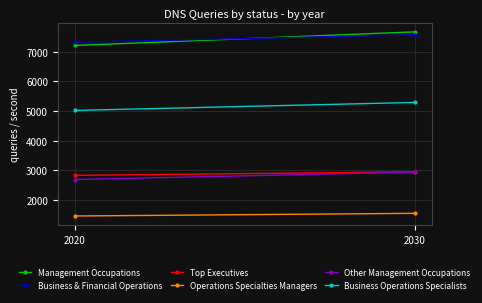

What is the average value of the Other Management Occupations series?

2815